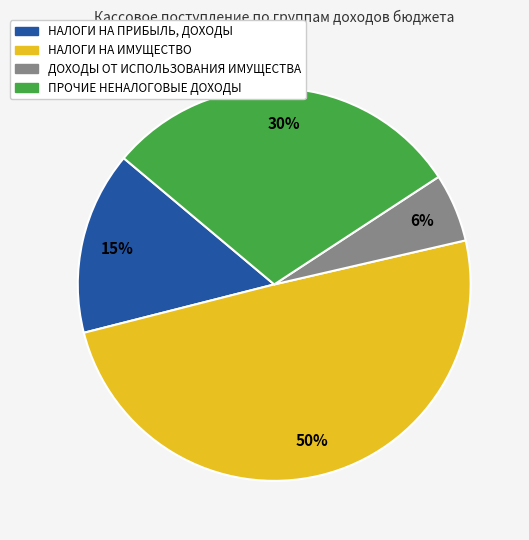

To the nearest percent, what is the average slice percentage?

25%